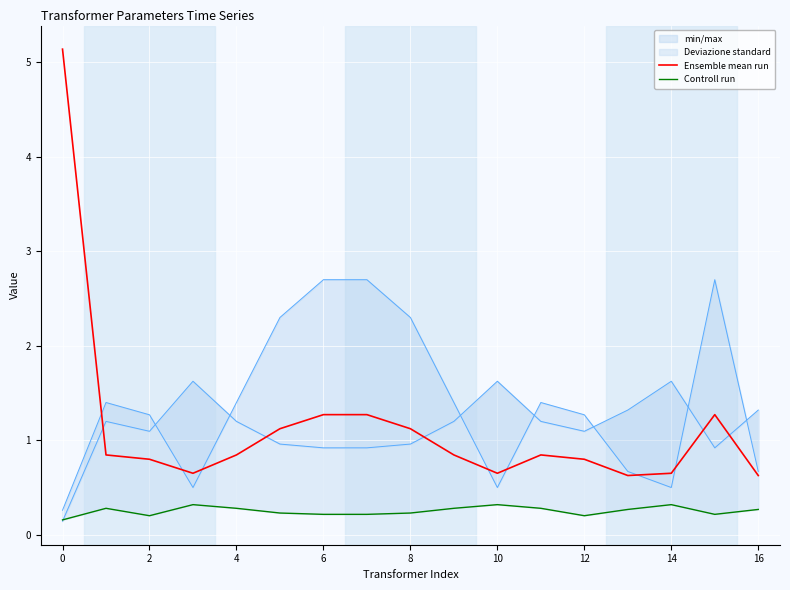

List the series in order of their peak value, lowest first.

Controll run, Ensemble mean run